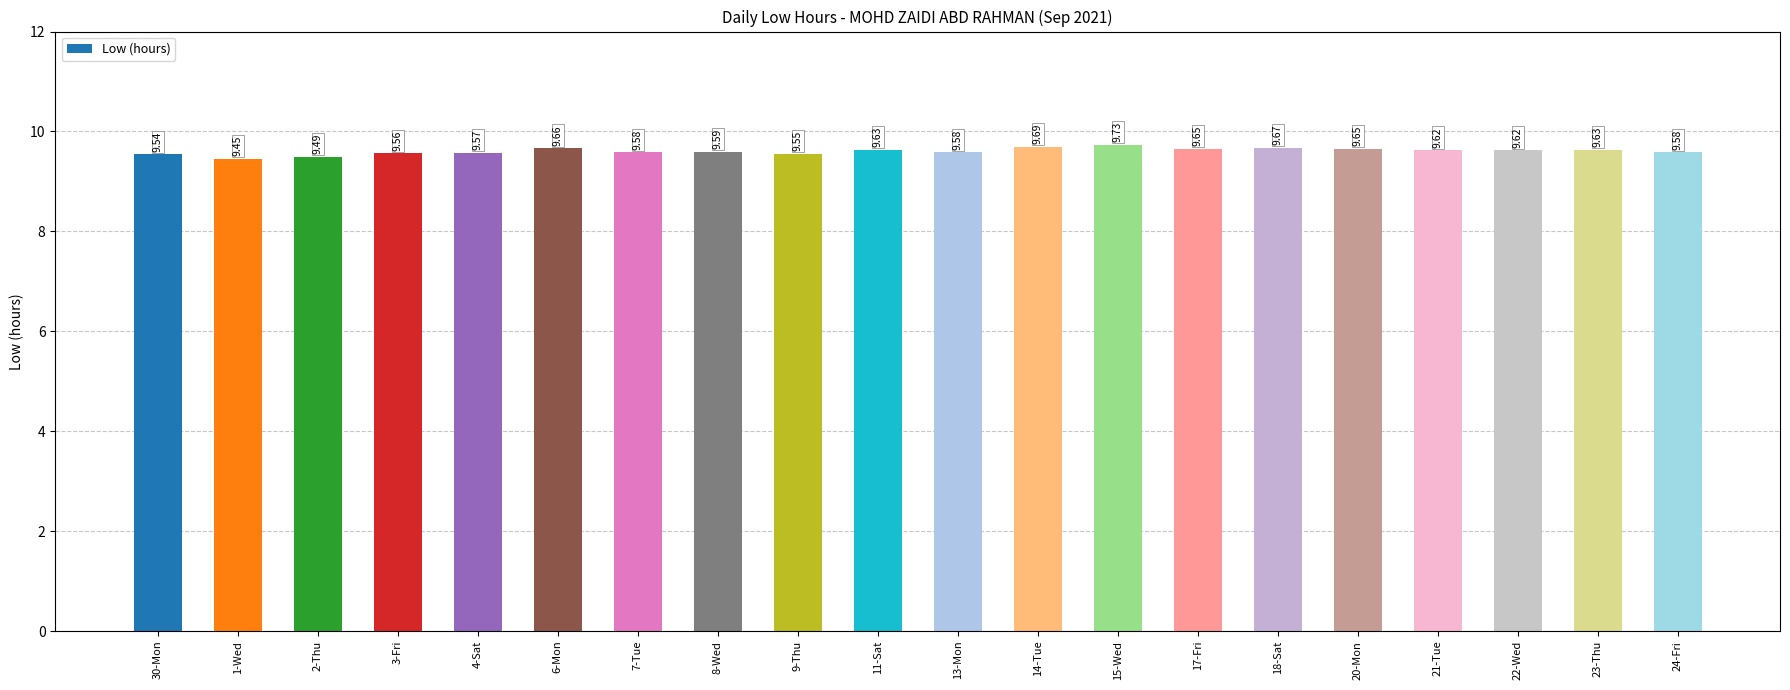

What is the sum of the values at 30-Mon and 17-Fri?

19.2